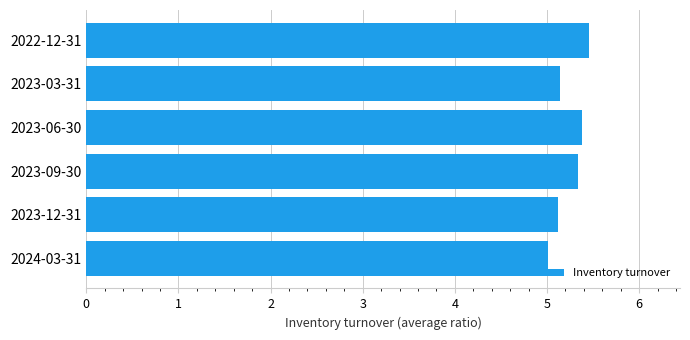

What is the smallest value displayed?

5.0